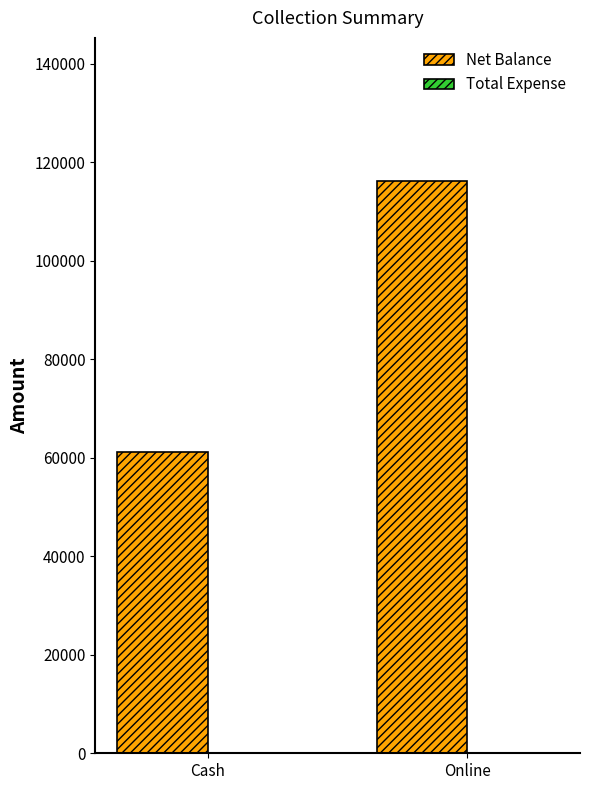

The value at Online is 116200. True or false?

True